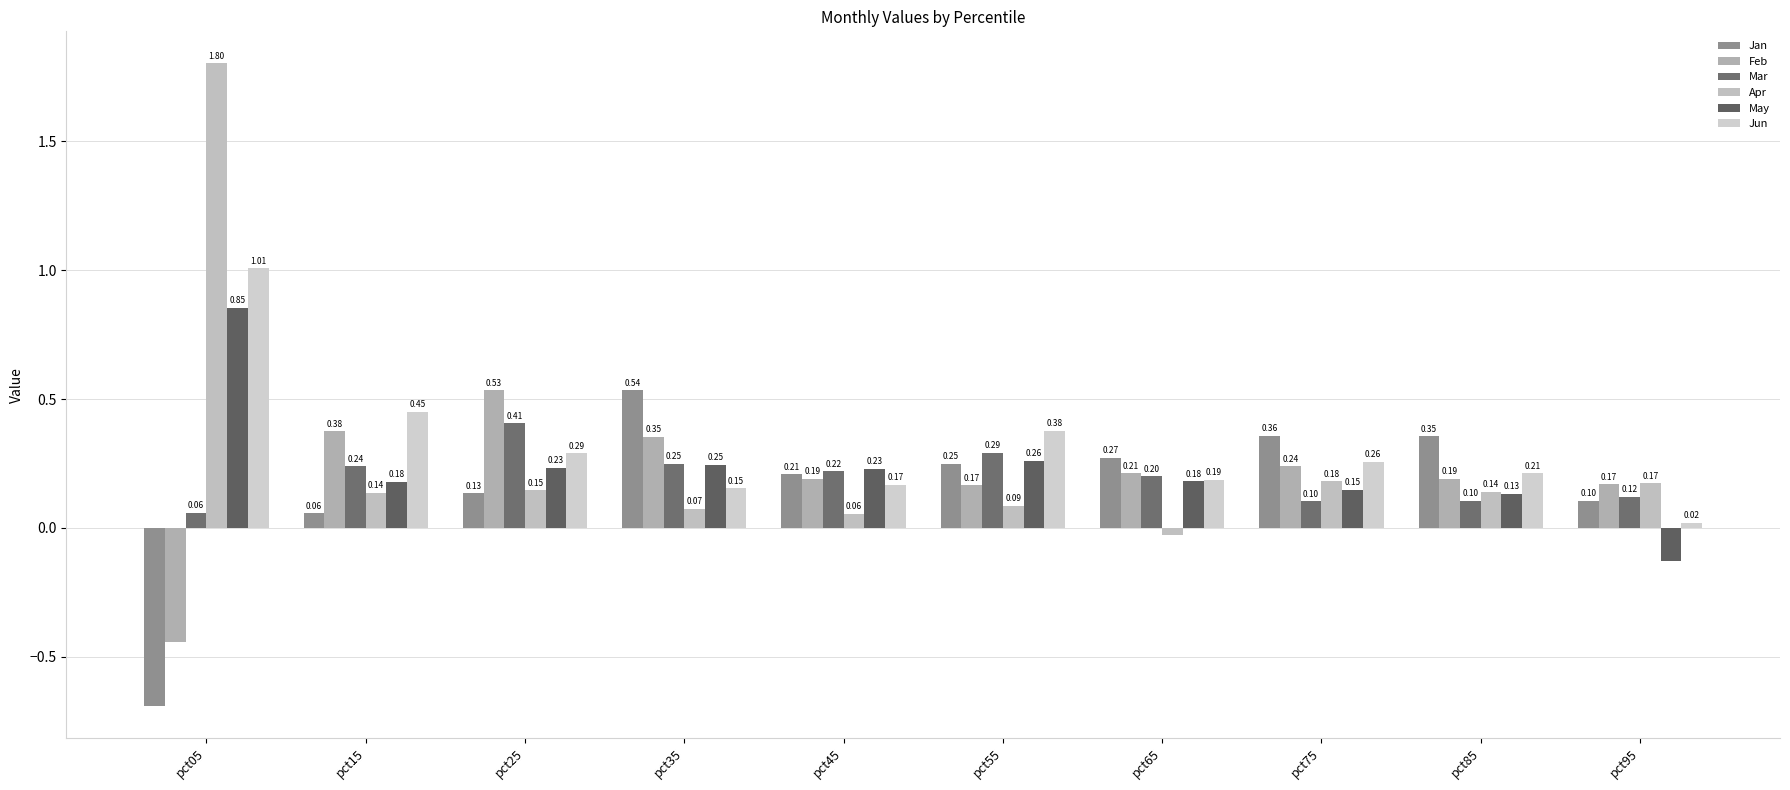

What is the value of the Apr bar at the 2nd from the left?

0.1